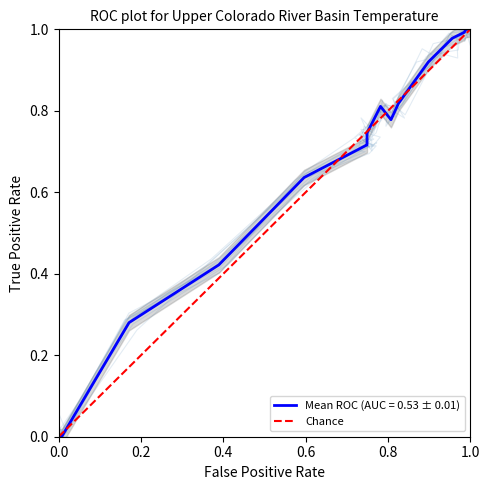

Is this an area chart (filled region under the line)?

No